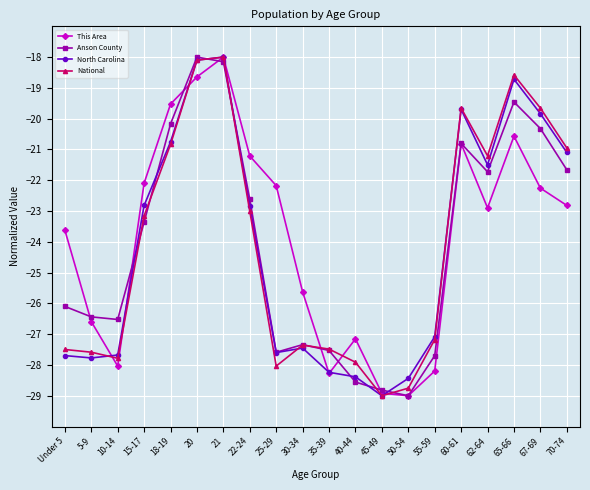

How many interior local peaks does the Anson County series have?

4